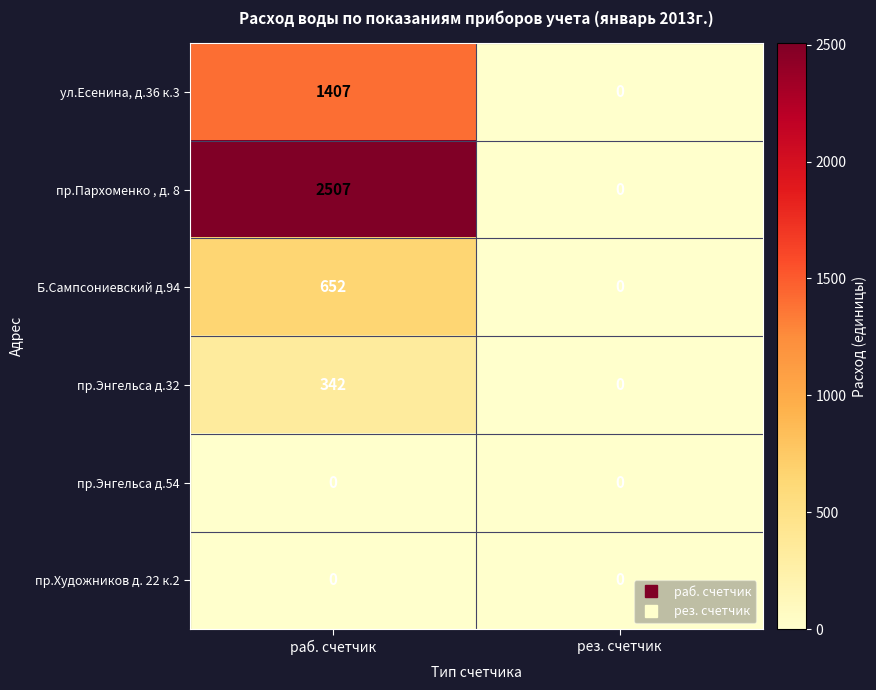

What is the difference between the highest and lowest values at раб. счетчик?

2507